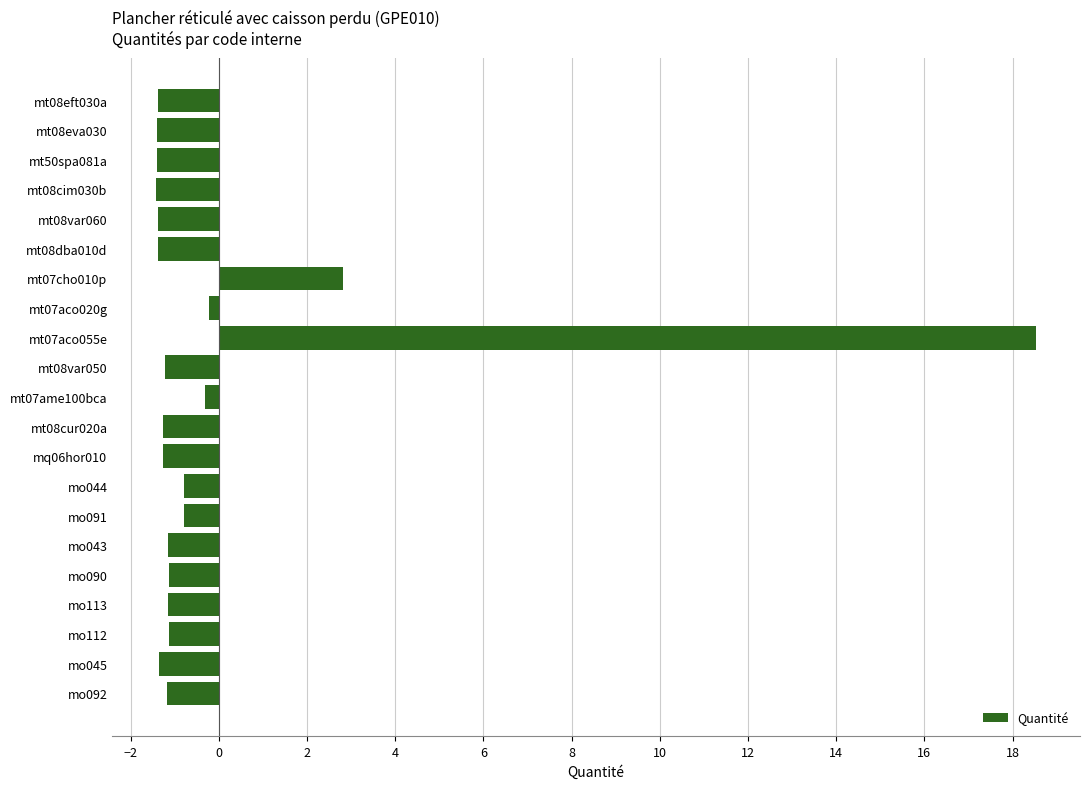

Does the chart contain any negative values?

Yes